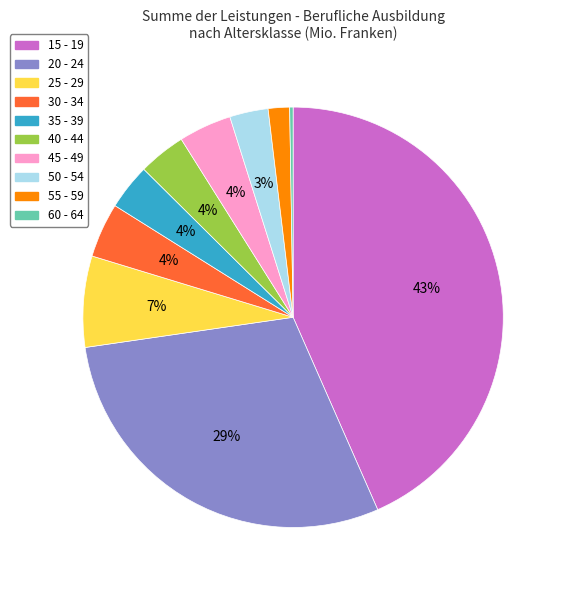

To the nearest percent, what percentage of the pie is 40 - 44?

4%